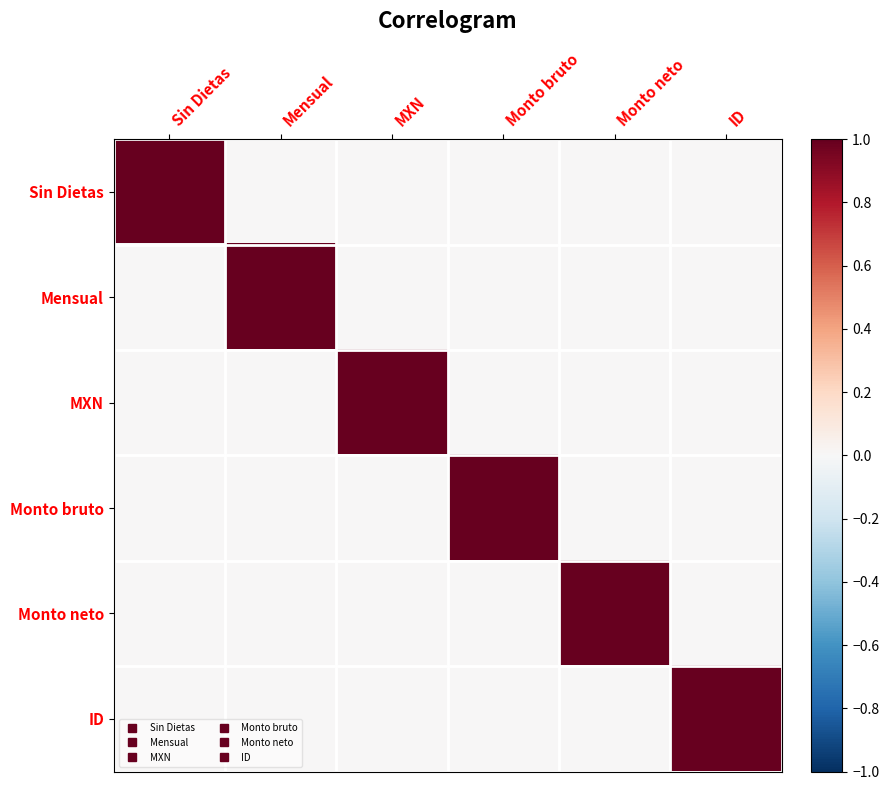

At how many categories does at least one series exceed 0?

6